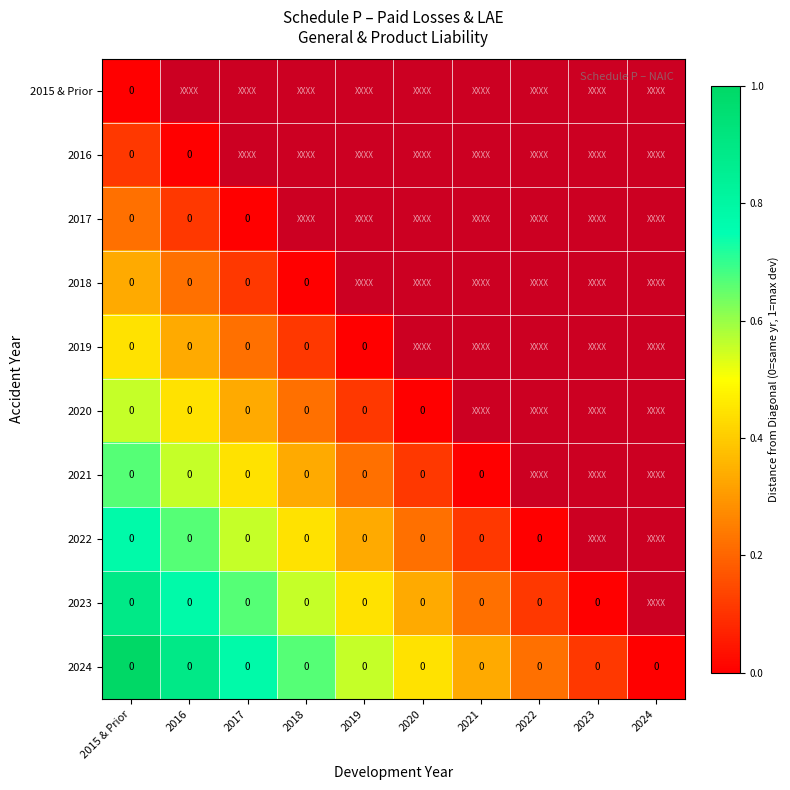

Between 2022 and 2019, which is larger?

2019